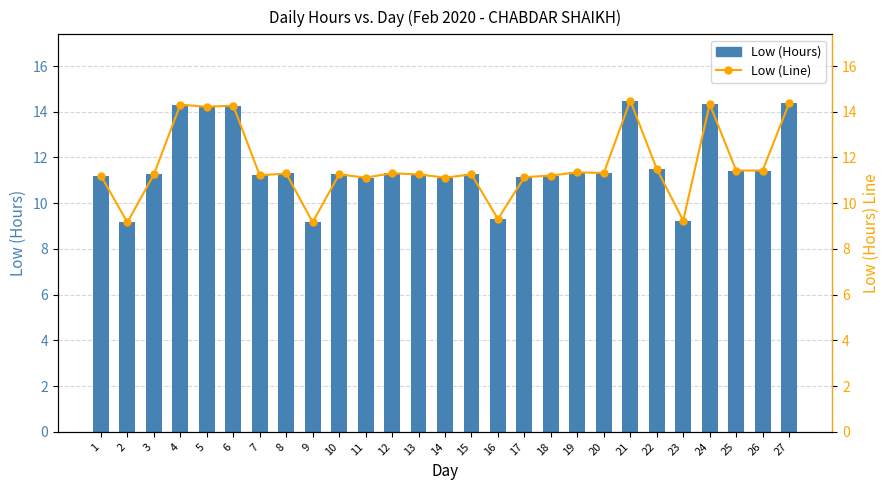

Between 11 and 7, which is larger?

7